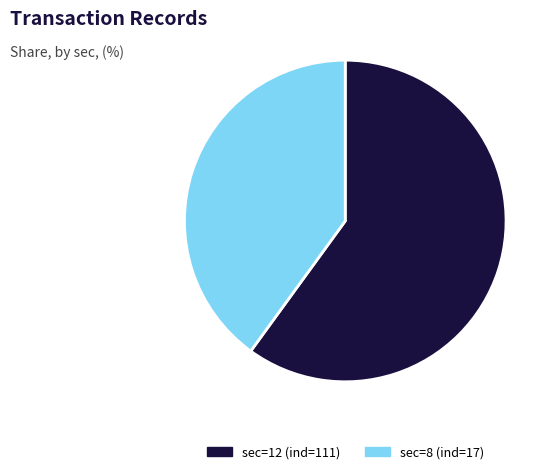

What is the smallest slice in the pie chart?

sec=8